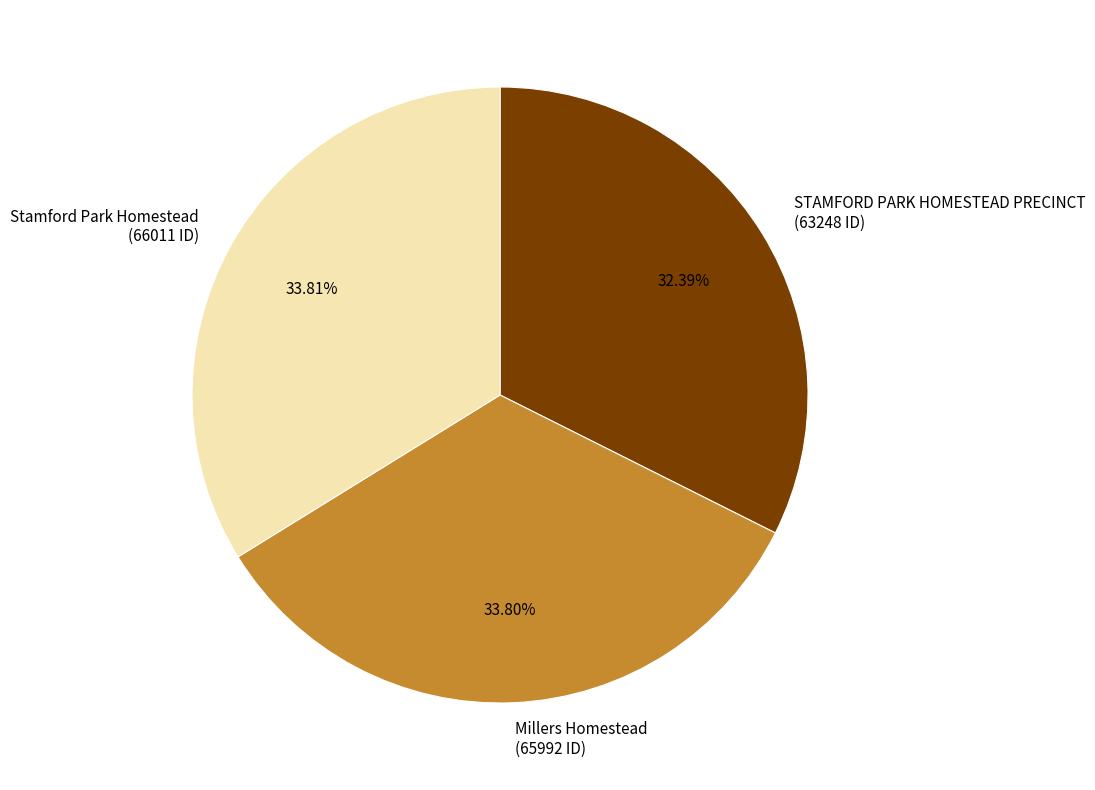

To the nearest percent, what is the average slice percentage?

33%